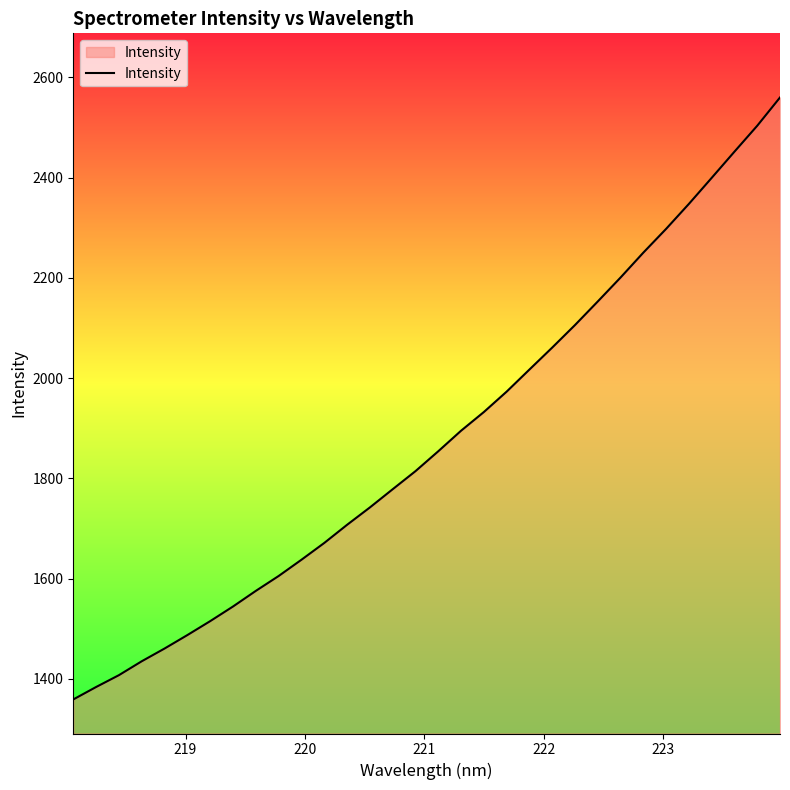

What is the maximum value shown in the chart?

2560.1